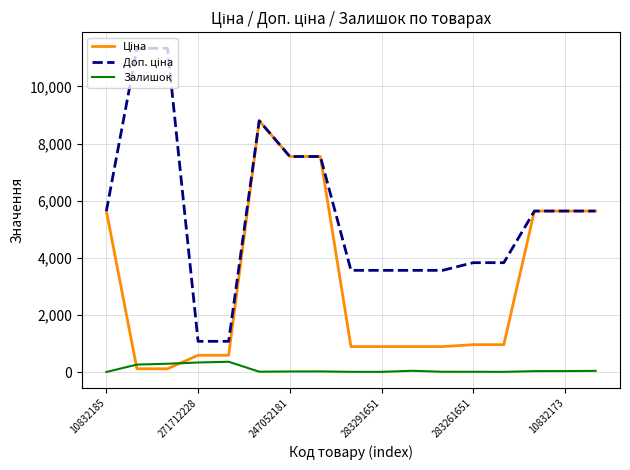

What is the greatest value displayed?

11334.0